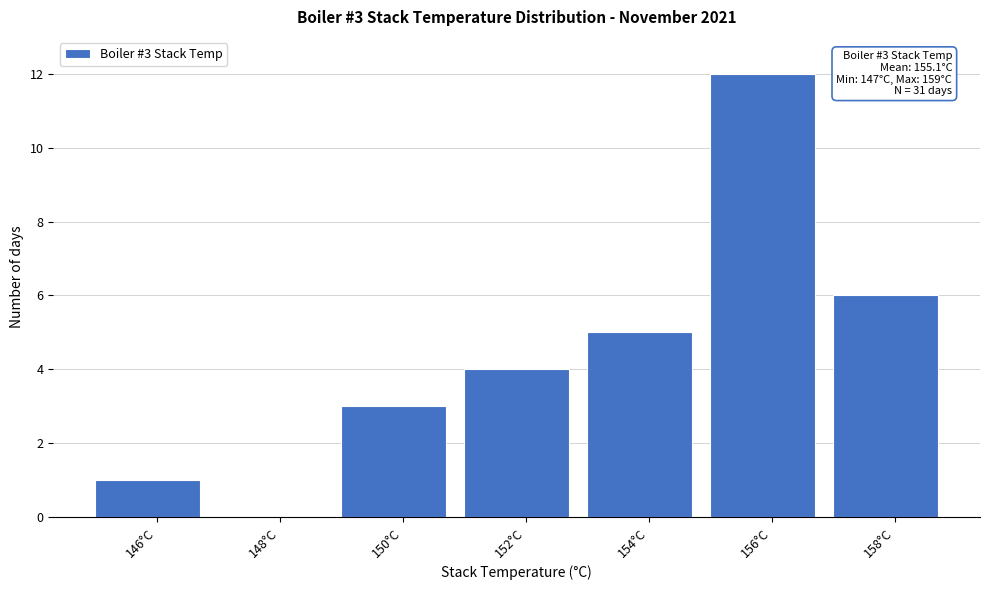

Reading left to right, what are all the values shown in this chart?

146°C=1	148°C=0	150°C=3	152°C=4	154°C=5	156°C=12	158°C=6